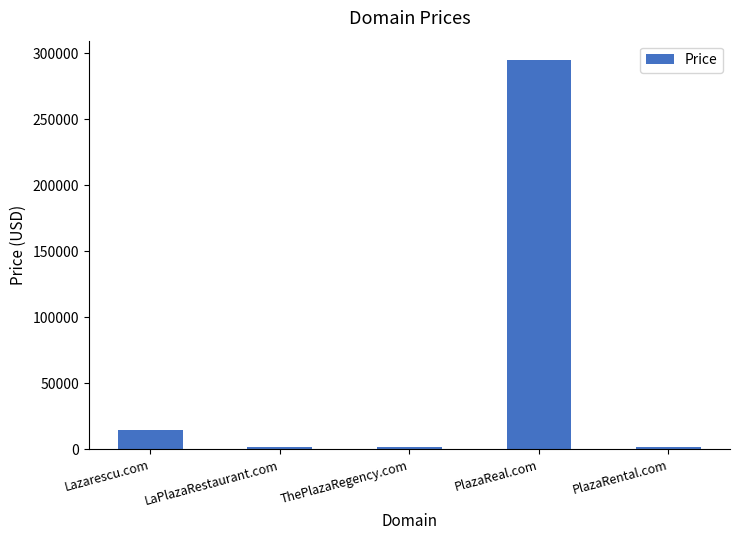

What is the difference between the maximum and minimum values?

293000